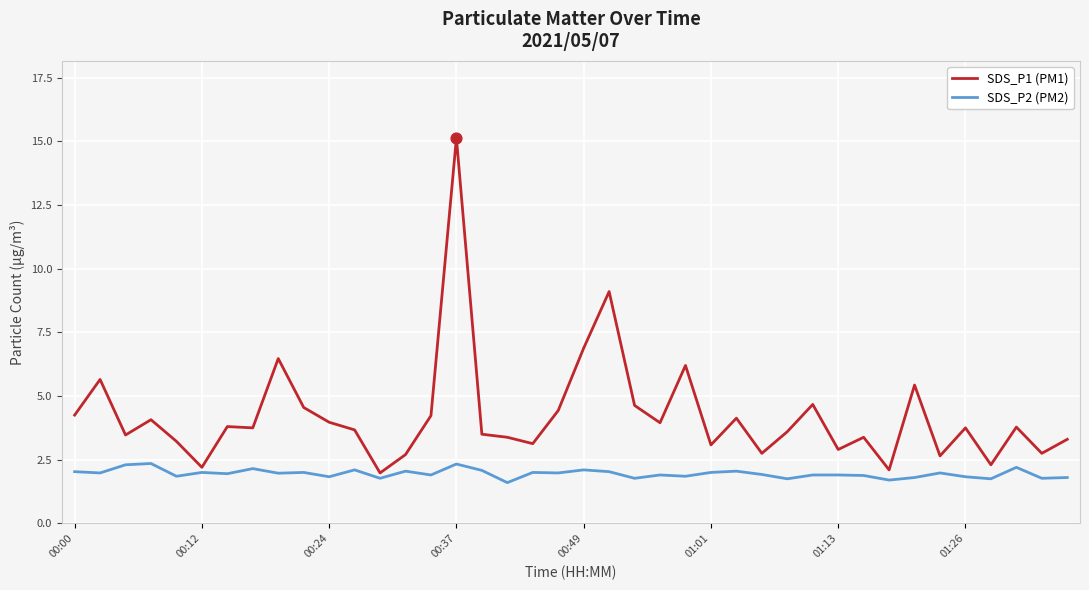

At how many categories does at least one series exceed 10?

1